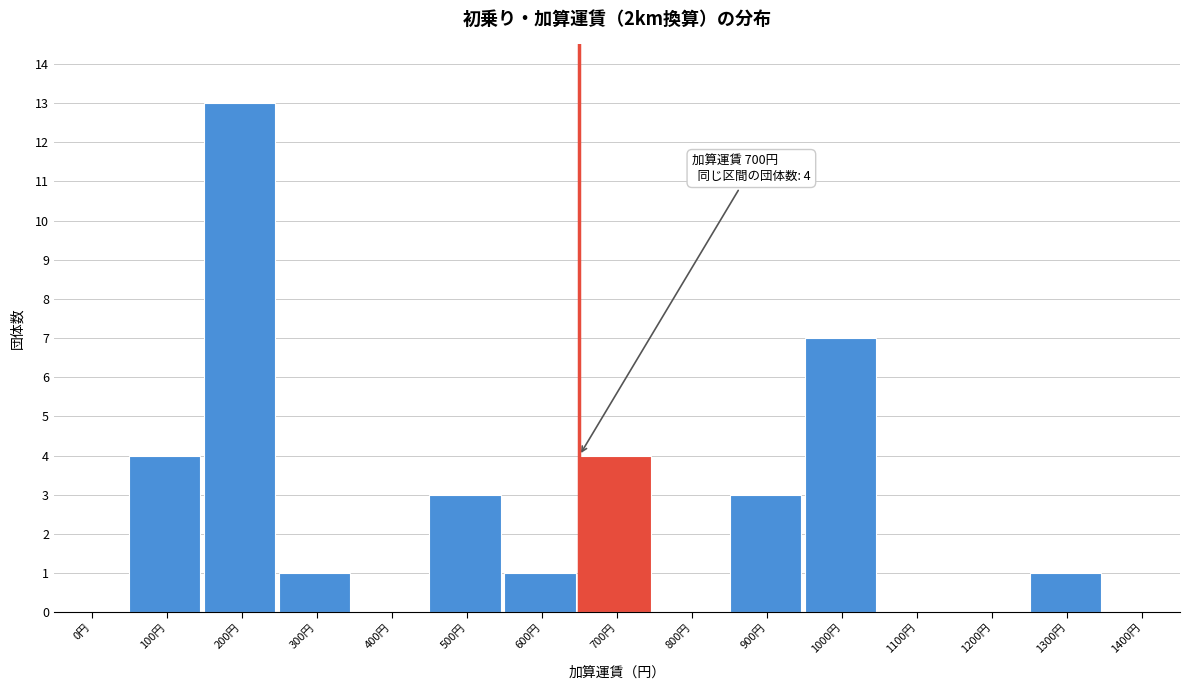

Reading left to right, transcribe all the data shown in this chart.

0円=0	100円=4	200円=13	300円=1	400円=0	500円=3	600円=1	700円=4	800円=0	900円=3	1000円=7	1100円=0	1200円=0	1300円=1	1400円=0